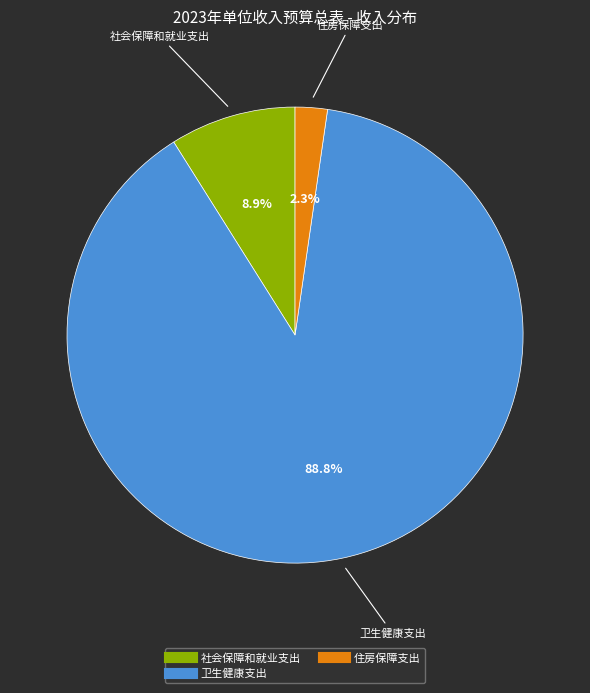

The 住房保障支出 slice represents 2% of the pie. True or false?

True